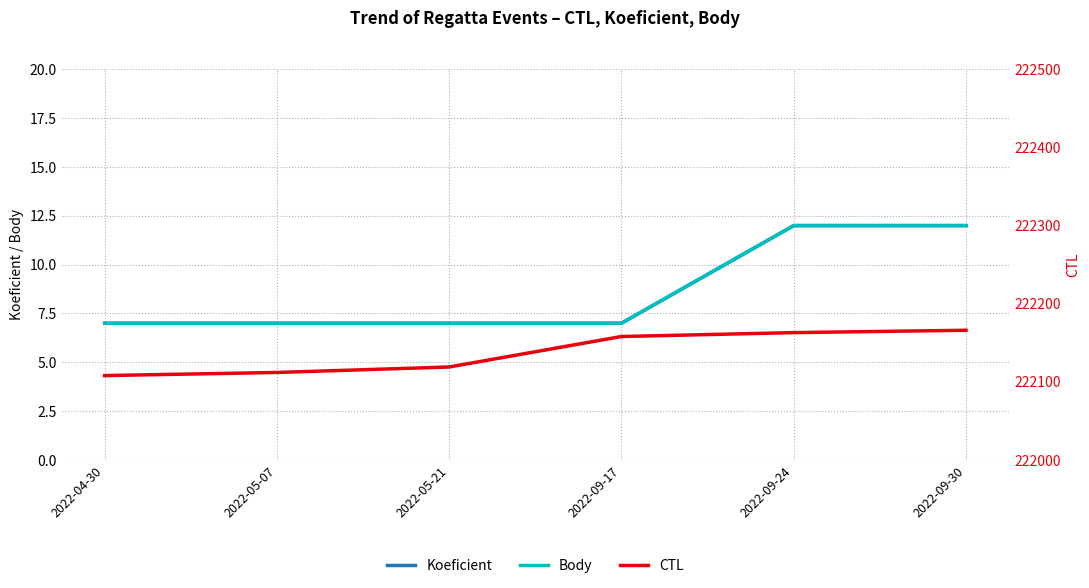

True or false: CTL and Koeficient intersect in this chart.

False